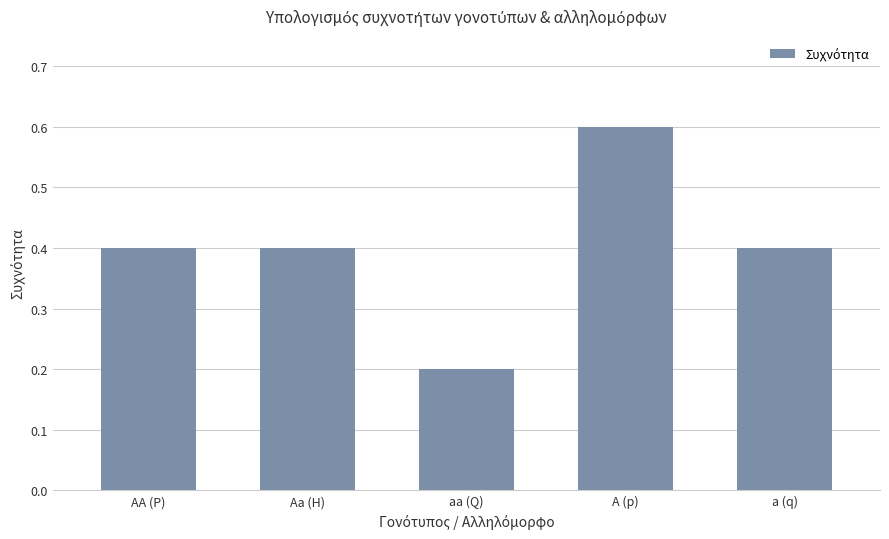

What is the label of the 4th bar from the left?

A (p)